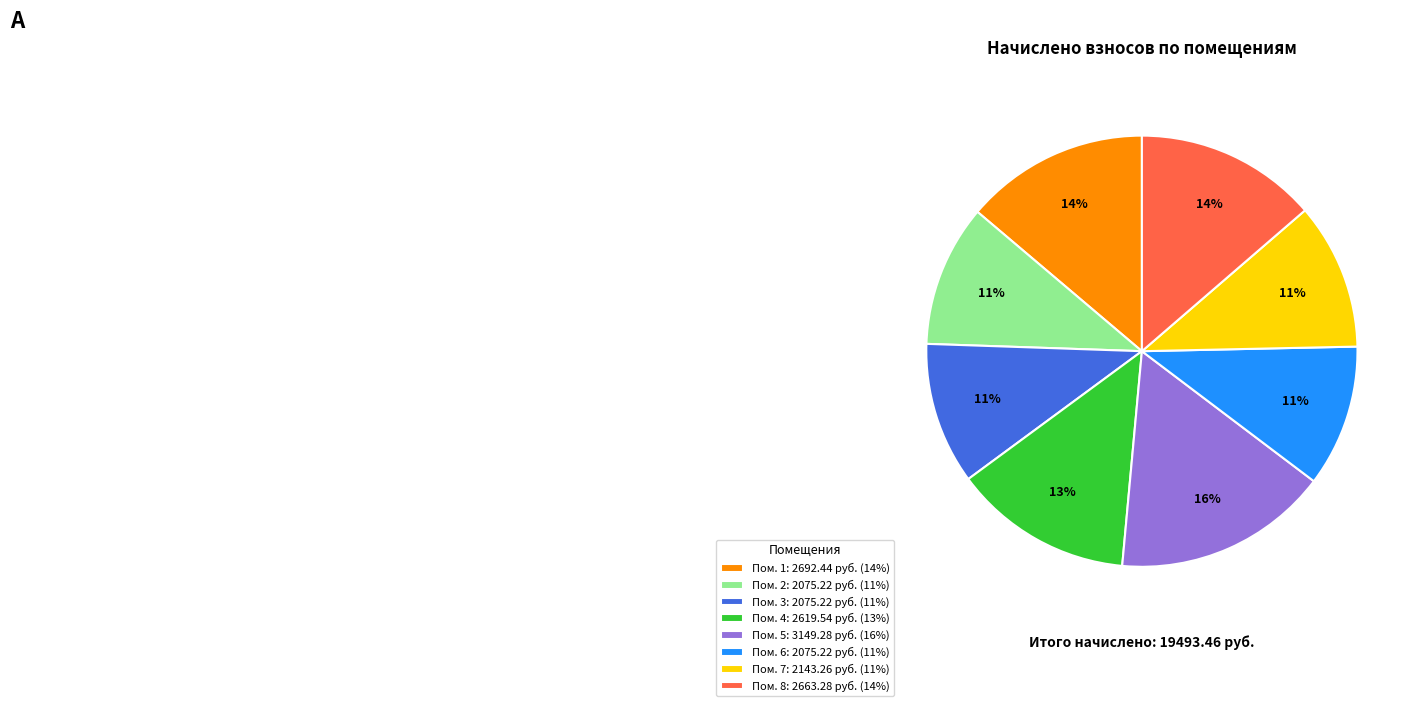

Is there a majority slice in this chart?

No